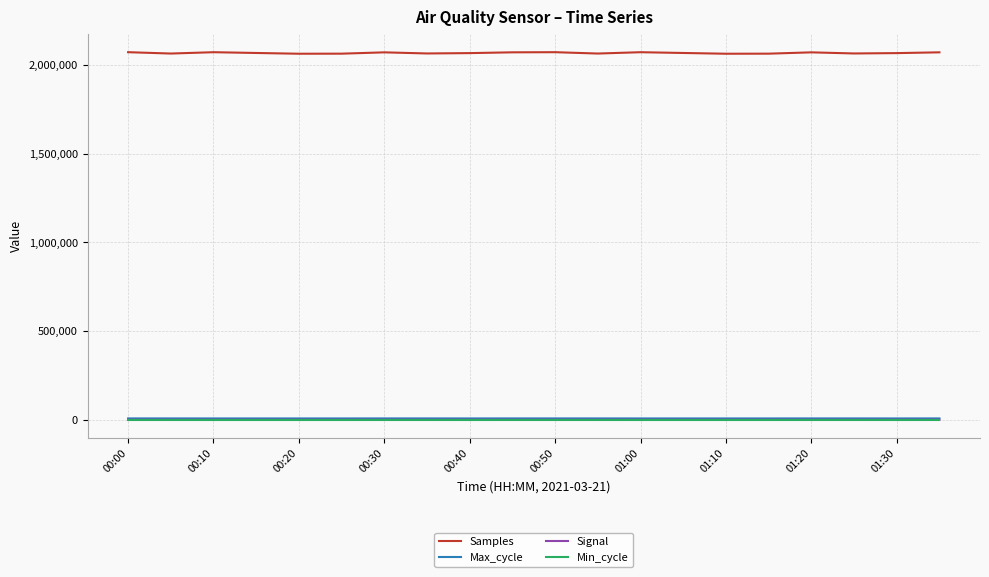

True or false: Samples and Max_cycle intersect in this chart.

False